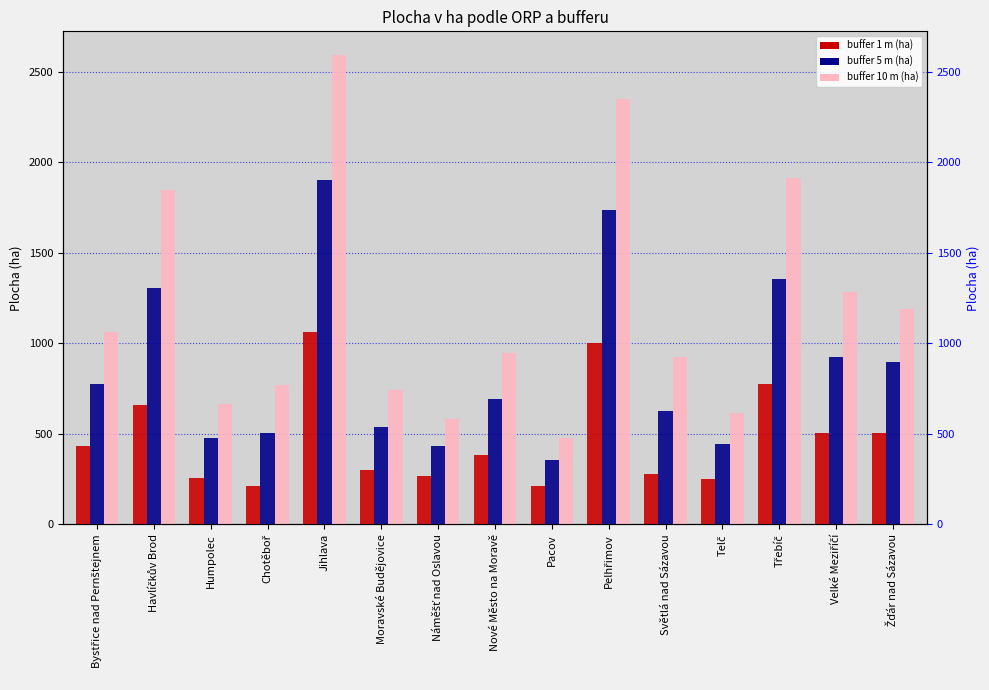

What position from the right is Moravské Budějovice?

10